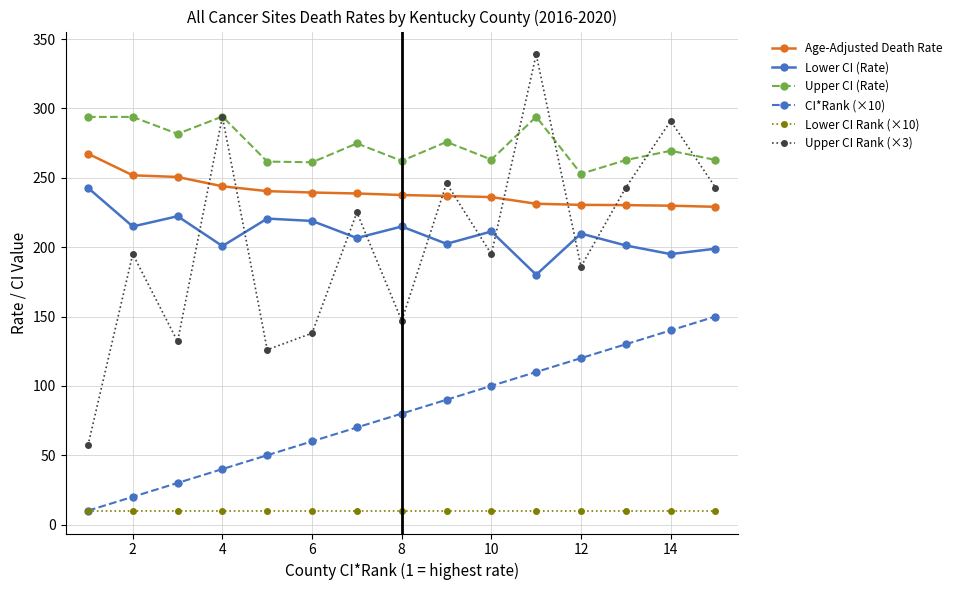

What is the value of the Lower CI (Rate) point at the 4th from the left?

200.8